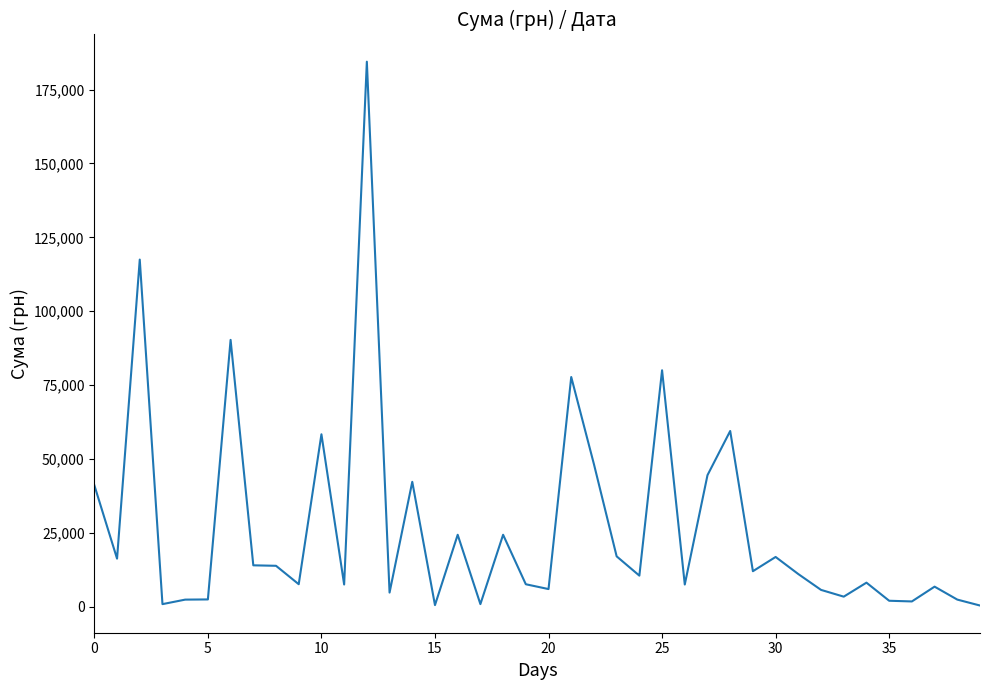

What is the greatest value displayed?

184432.0